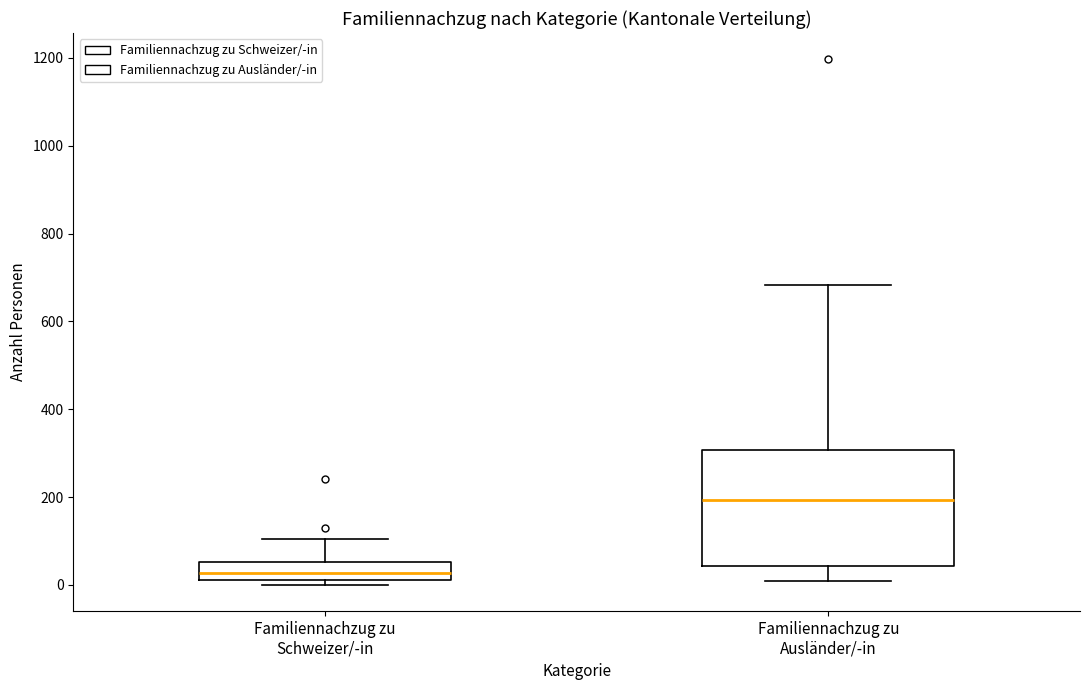

Which box's median line is the lowest?

Familiennachzug zu Schweizer/-in